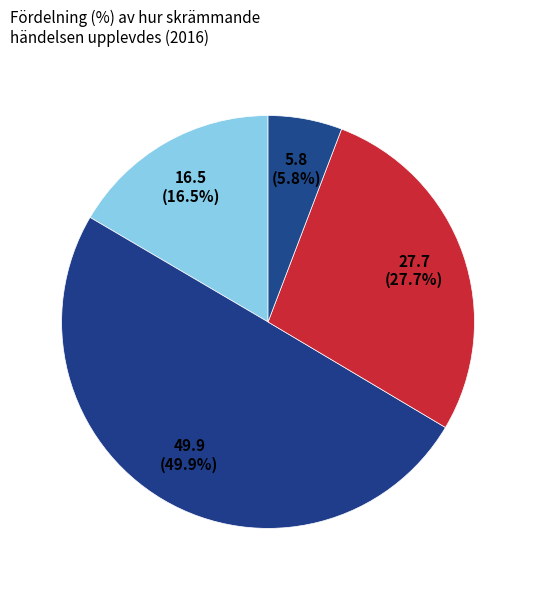

Count the number of slices in the pie.

4